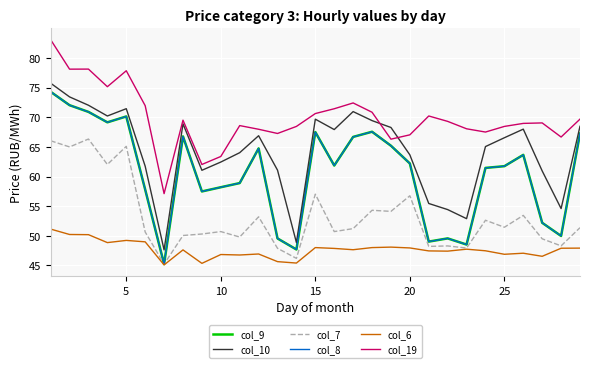

Does the chart have visible grid lines?

Yes